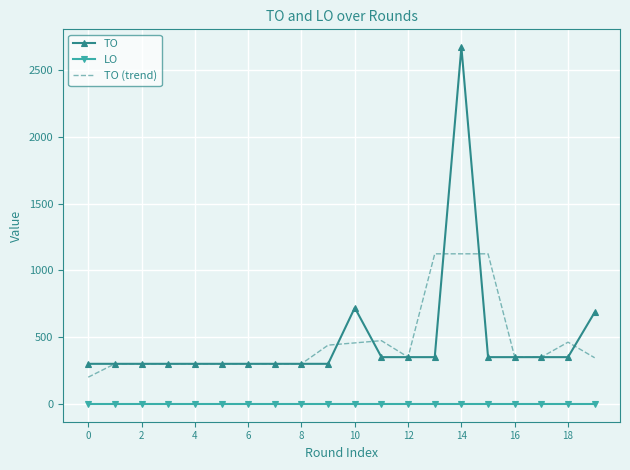

True or false: LO and TO (trend) intersect in this chart.

False